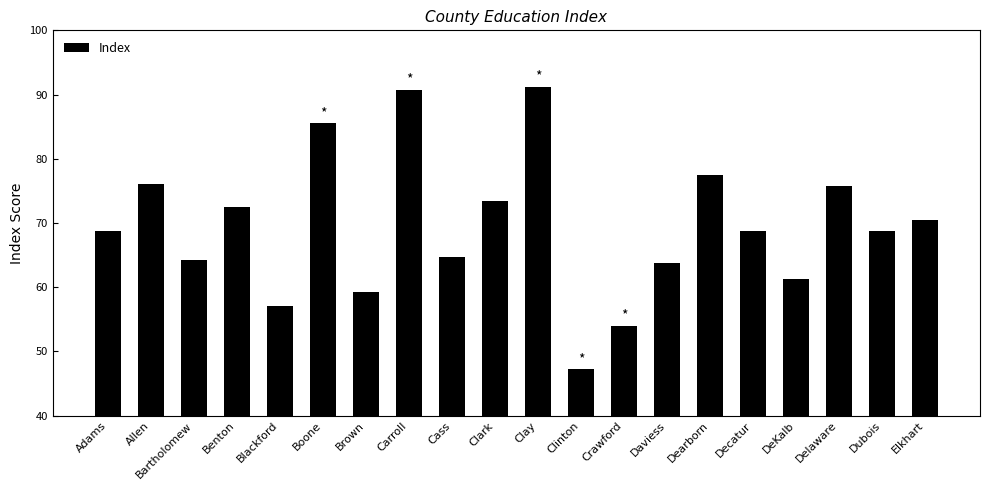

What is the change in value from Allen to Elkhart?

-5.5